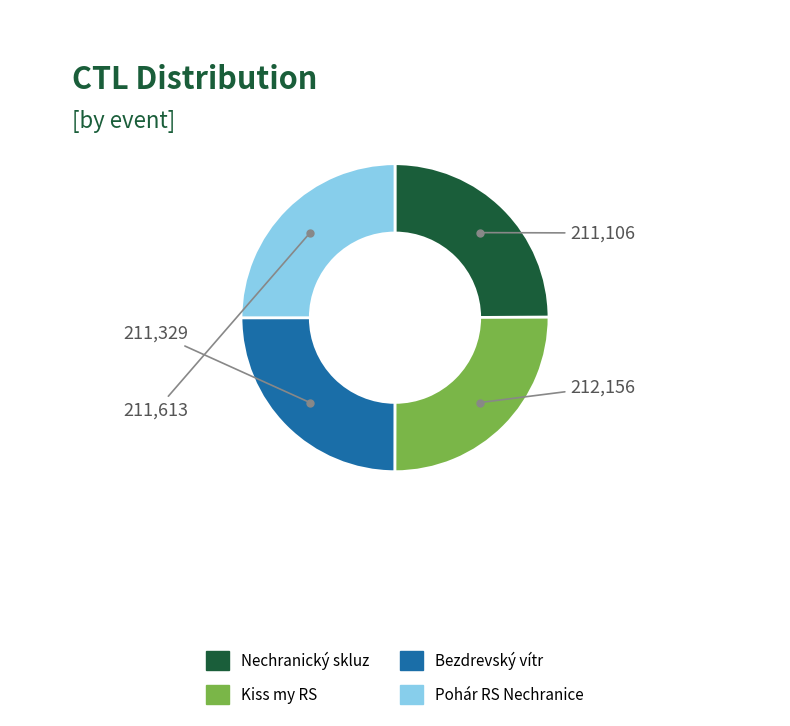

How many slices are in this pie chart?

4